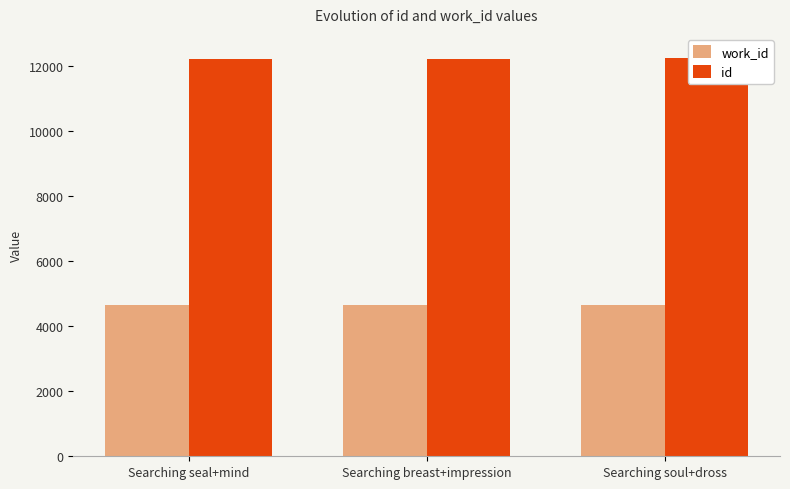

What is the total value across all series at Searching breast+impression?

16874